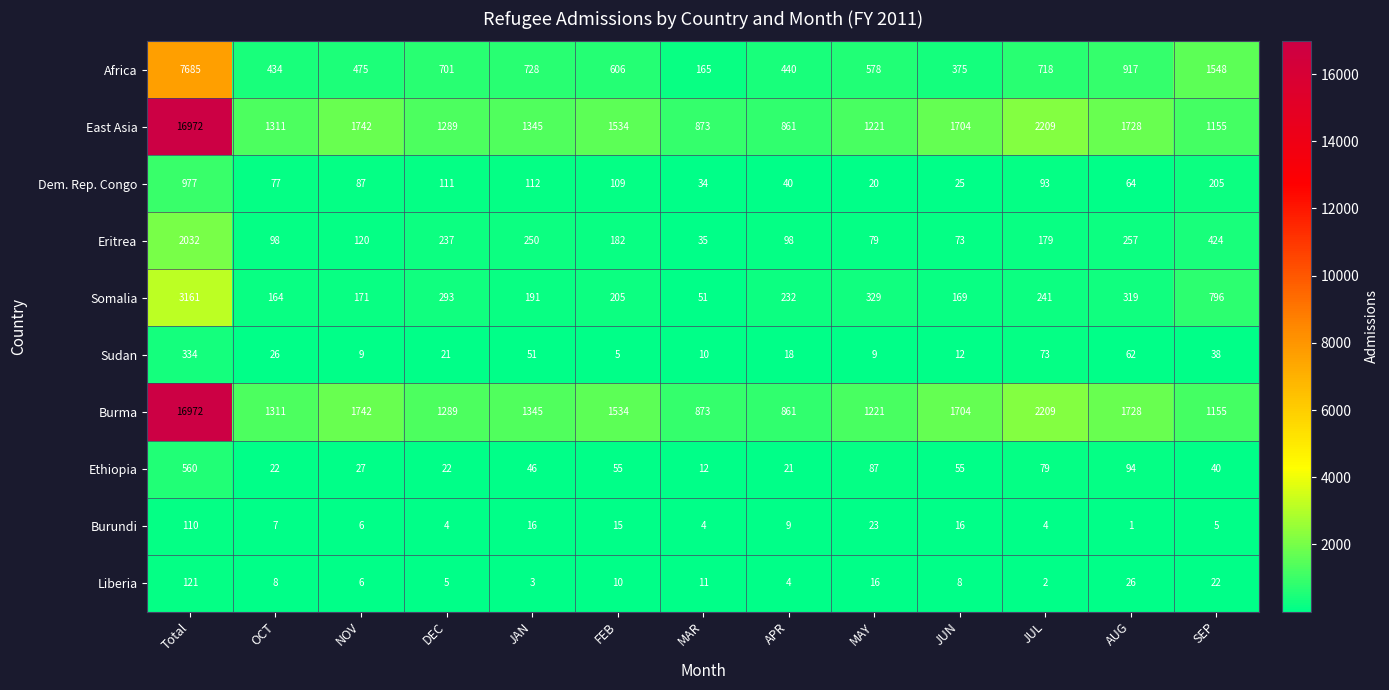

What is the average value of the Ethiopia series?

86